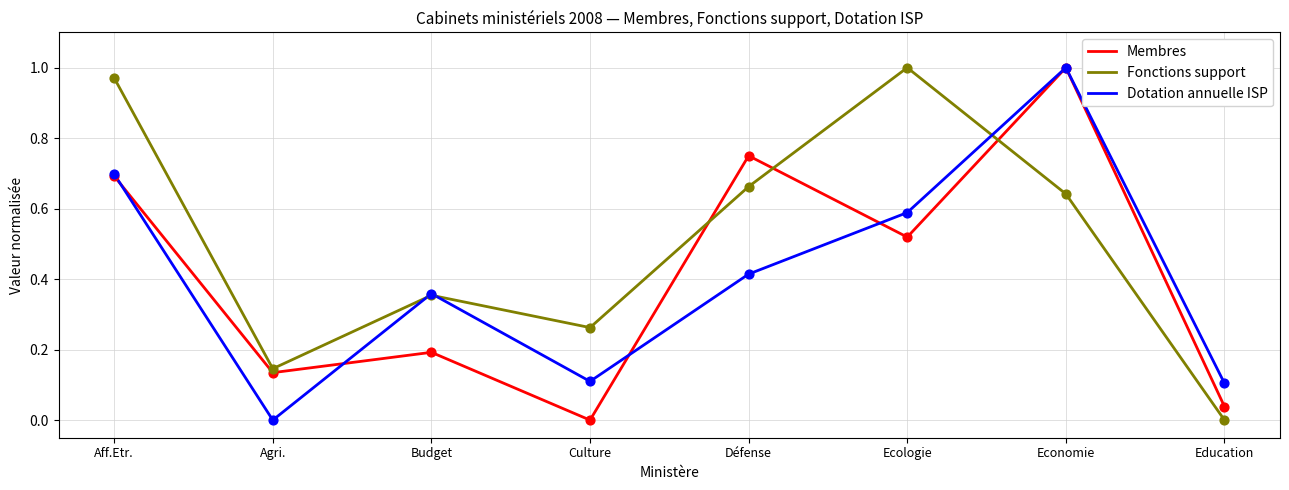

Is the value of Fonctions support at Economie greater than the value of Membres at Ecologie?

Yes